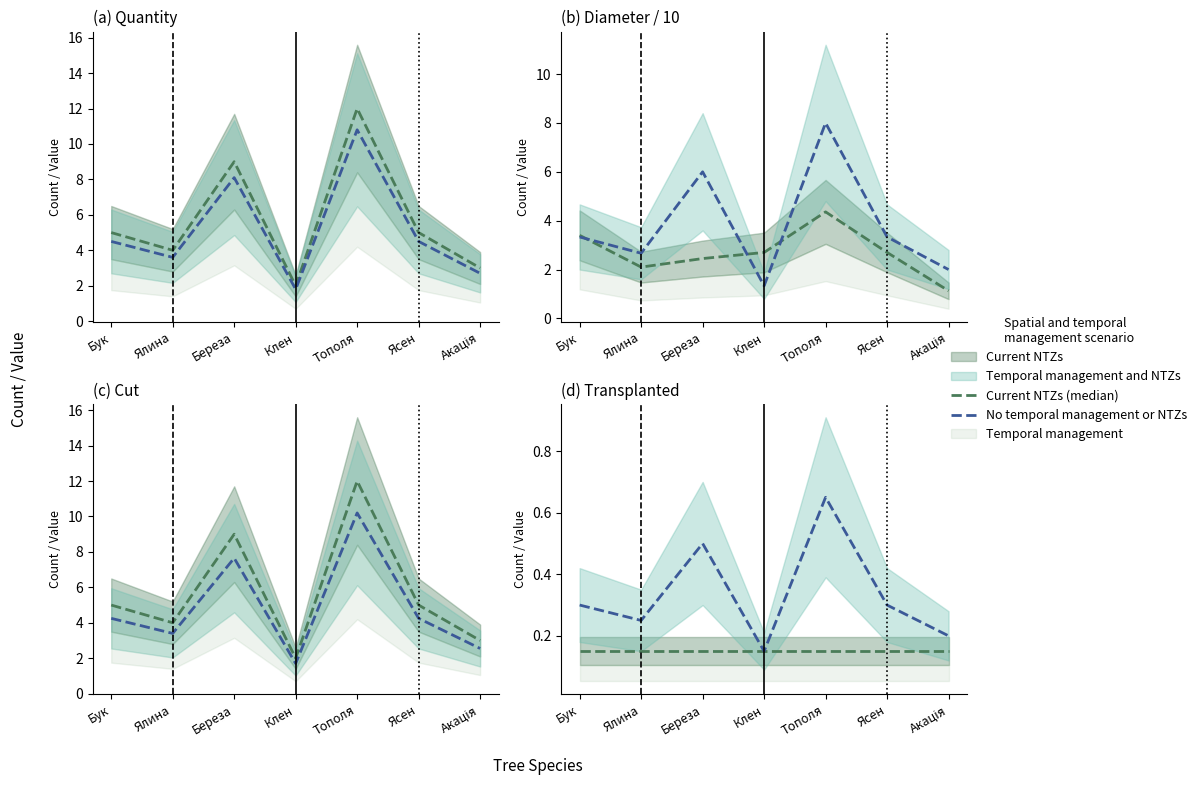

At which label does No temporal management or NTZs reach its minimum?

Клен